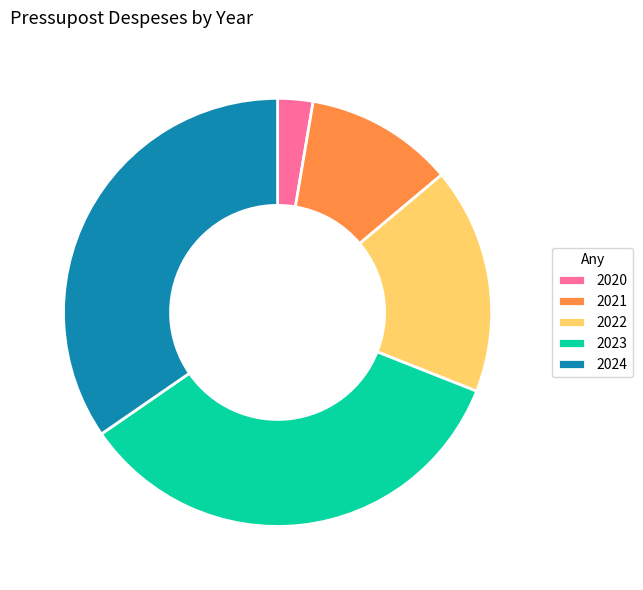

Count the number of slices in the pie.

5